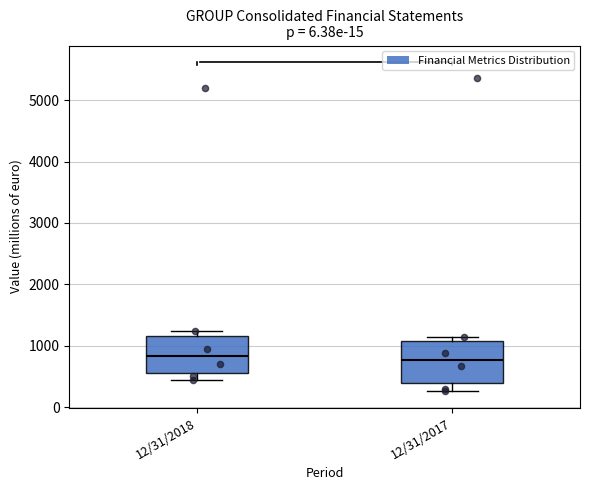

Reading left to right, read every box against the y-axis: the position of its median line, the range the box covers, and the ends of its whiskers. The values are not printed on the chart, so give them approximately, as read against the axis.

12/31/2018: median 800, box 600 to 1200, whiskers 400 to 1200 (just above the box's upper edge)
12/31/2017: median 800, box 400 to 1100, whiskers 300 to 1100 (just above the box's upper edge)